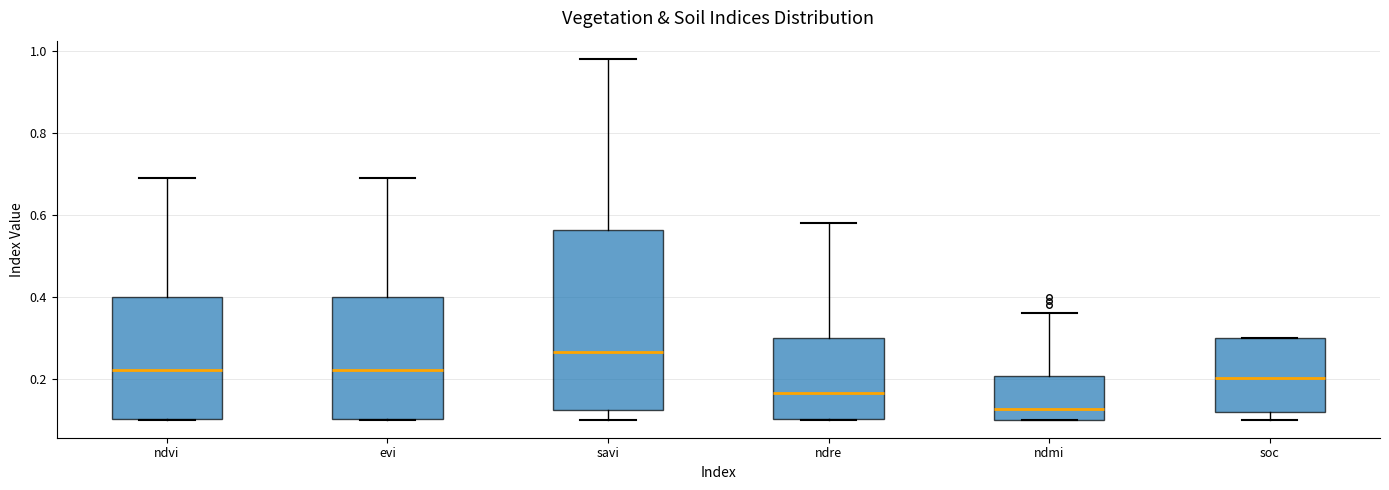

Reading left to right, read every box against the y-axis: the position of its median line, the range the box covers, and the ends of its whiskers. The values are not printed on the chart, so give them approximately, as read against the axis.

ndvi: median 0.22, box 0.10 to 0.40, whiskers 0.10 to 0.70
evi: median 0.22, box 0.10 to 0.40, whiskers 0.10 to 0.70
savi: median 0.26, box 0.12 to 0.56, whiskers 0.10 to 0.98
ndre: median 0.16, box 0.10 to 0.30, whiskers 0.10 to 0.58
ndmi: median 0.12, box 0.10 to 0.20, whiskers 0.10 to 0.36
soc: median 0.20, box 0.12 to 0.30, whiskers 0.10 to 0.30